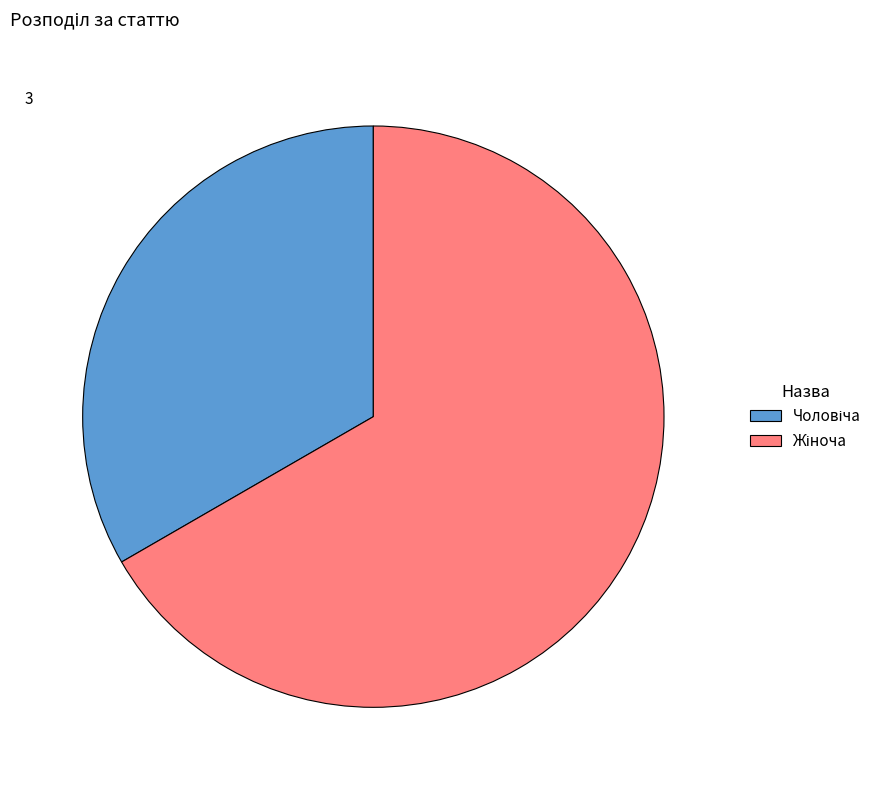

Does any single category account for the majority?

Yes